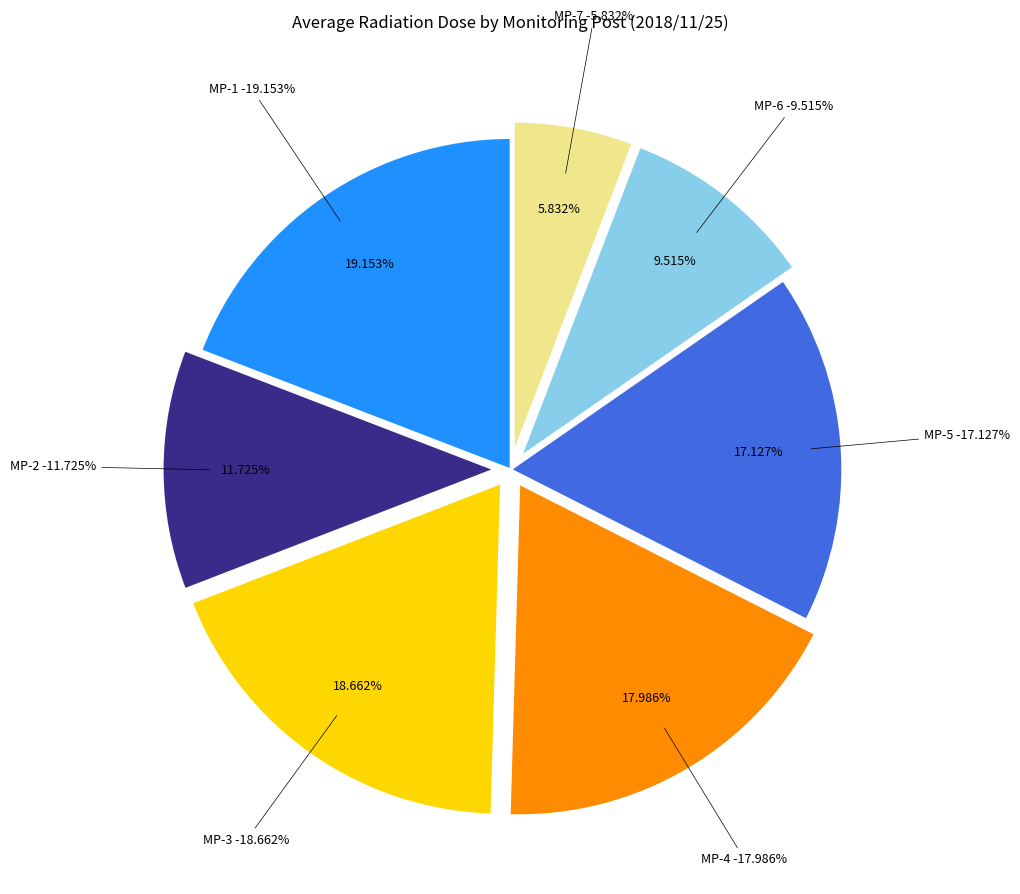

To the nearest percent, what is the combined percentage of MP-3 and MP-6?

28%